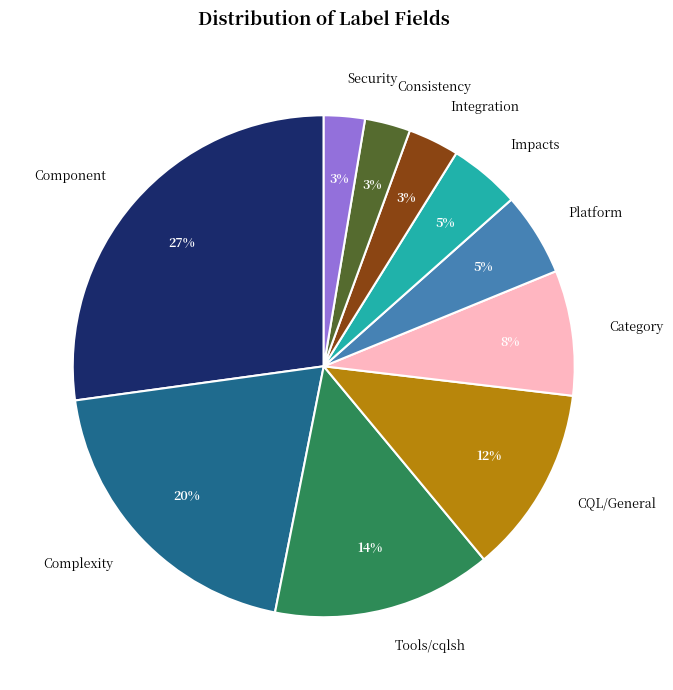

What percentage is the Impacts slice, to the nearest percent?

5%